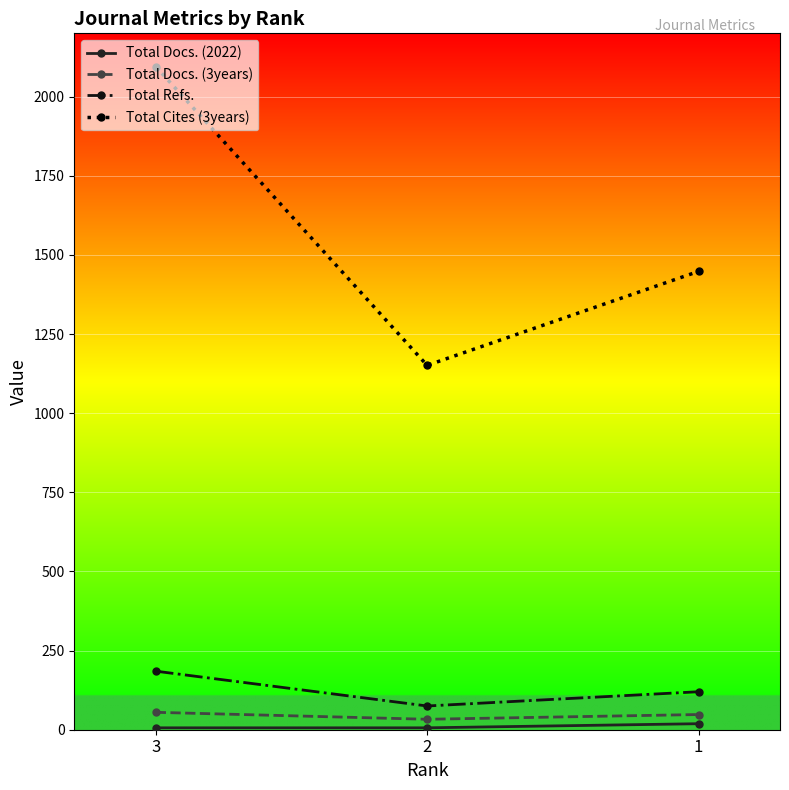

Which series has the largest range (max minus min)?

Total Cites (3years)